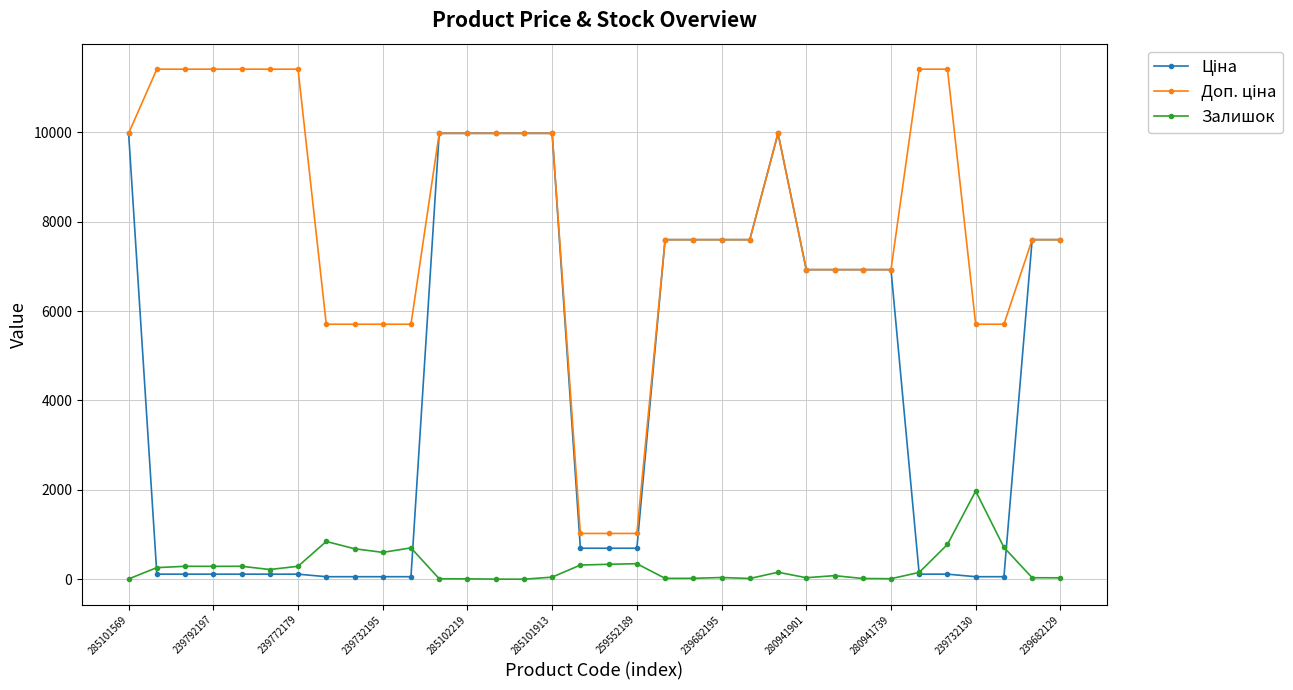

At how many categories does at least one series exceed 2745?

31